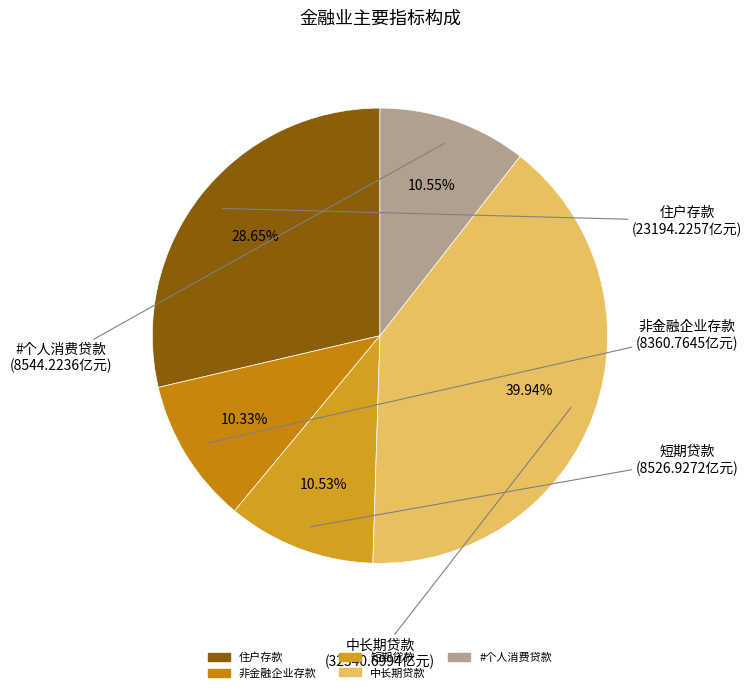

To the nearest percent, what is the difference between the largest and smallest slice percentages?

30%